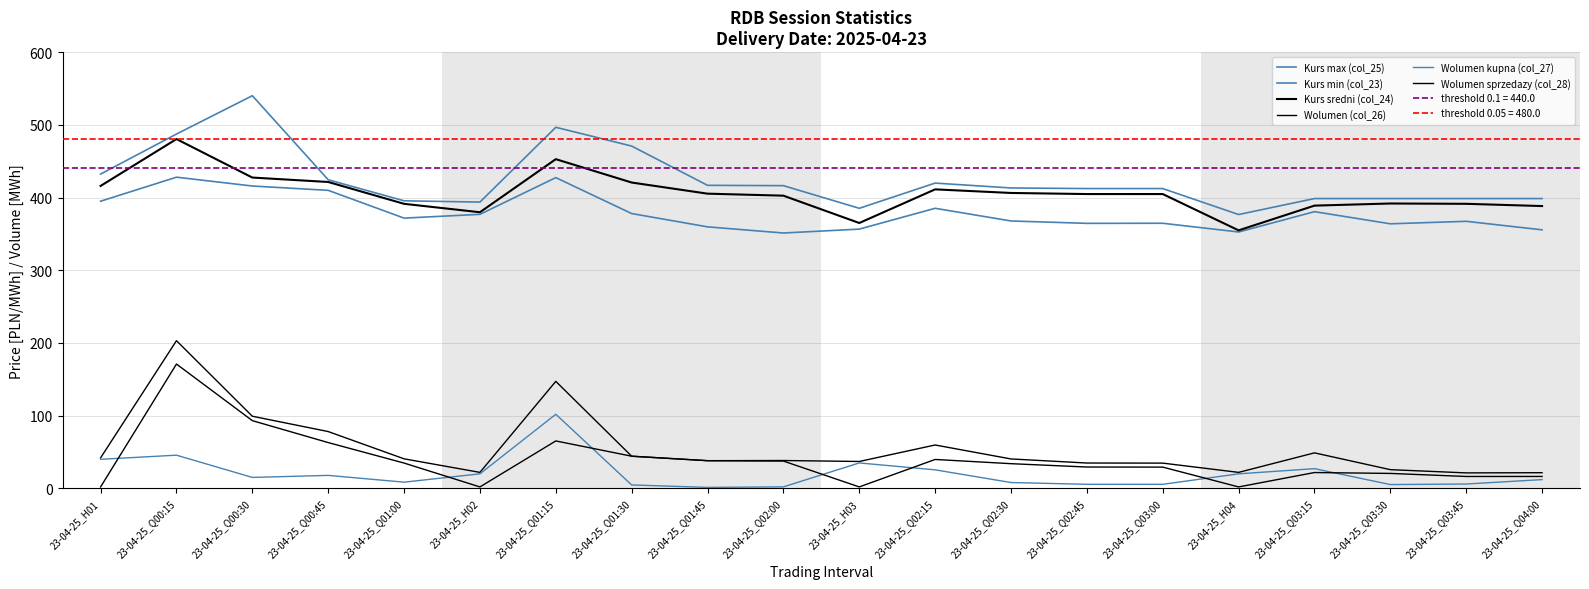

Is the value of Wolumen (col_26) at 23-04-25_H04 greater than the value of Kurs max (col_25) at 23-04-25_Q04:00?

No